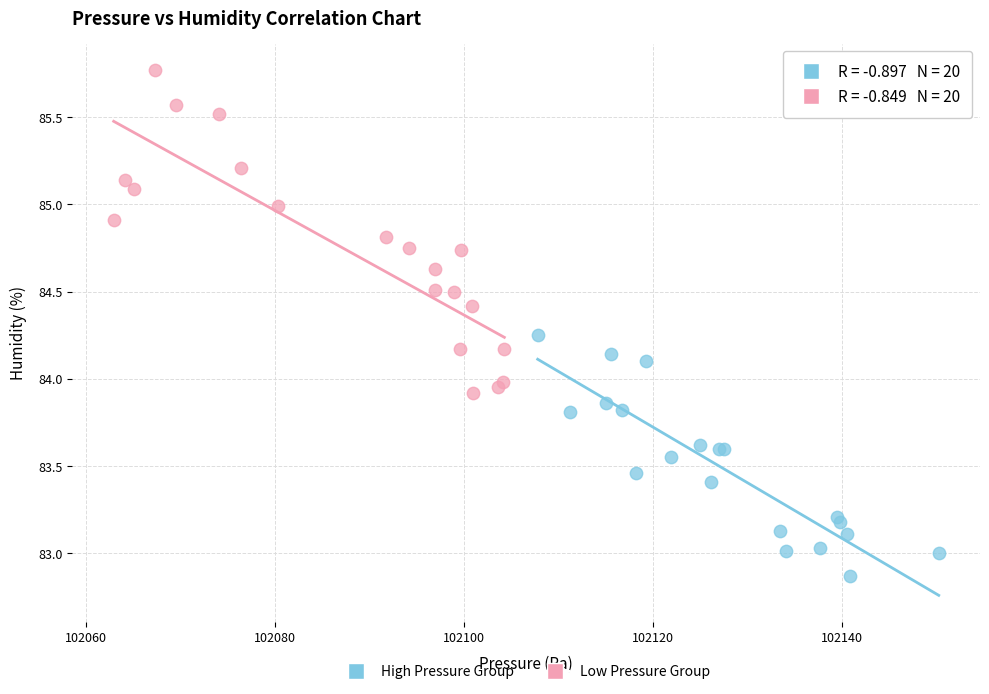

Which series contains the highest Y value?

Low Pressure Group